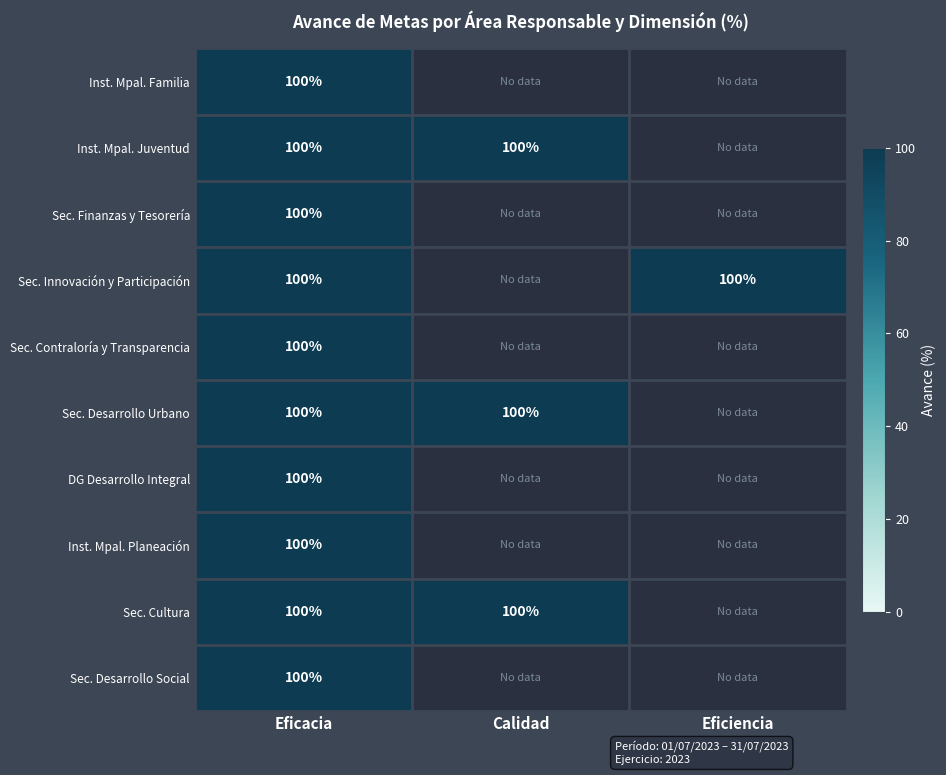

At how many categories does at least one series exceed 34?

3